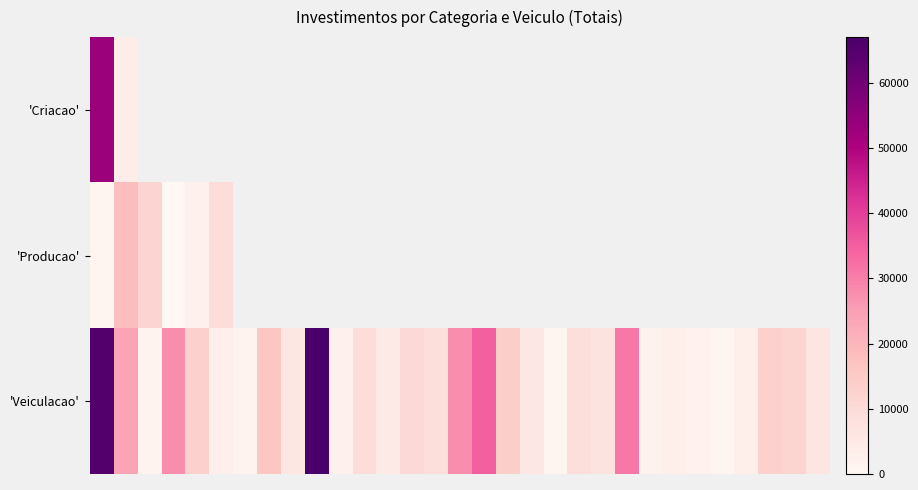

What is the minimum value shown in the chart?

60.0